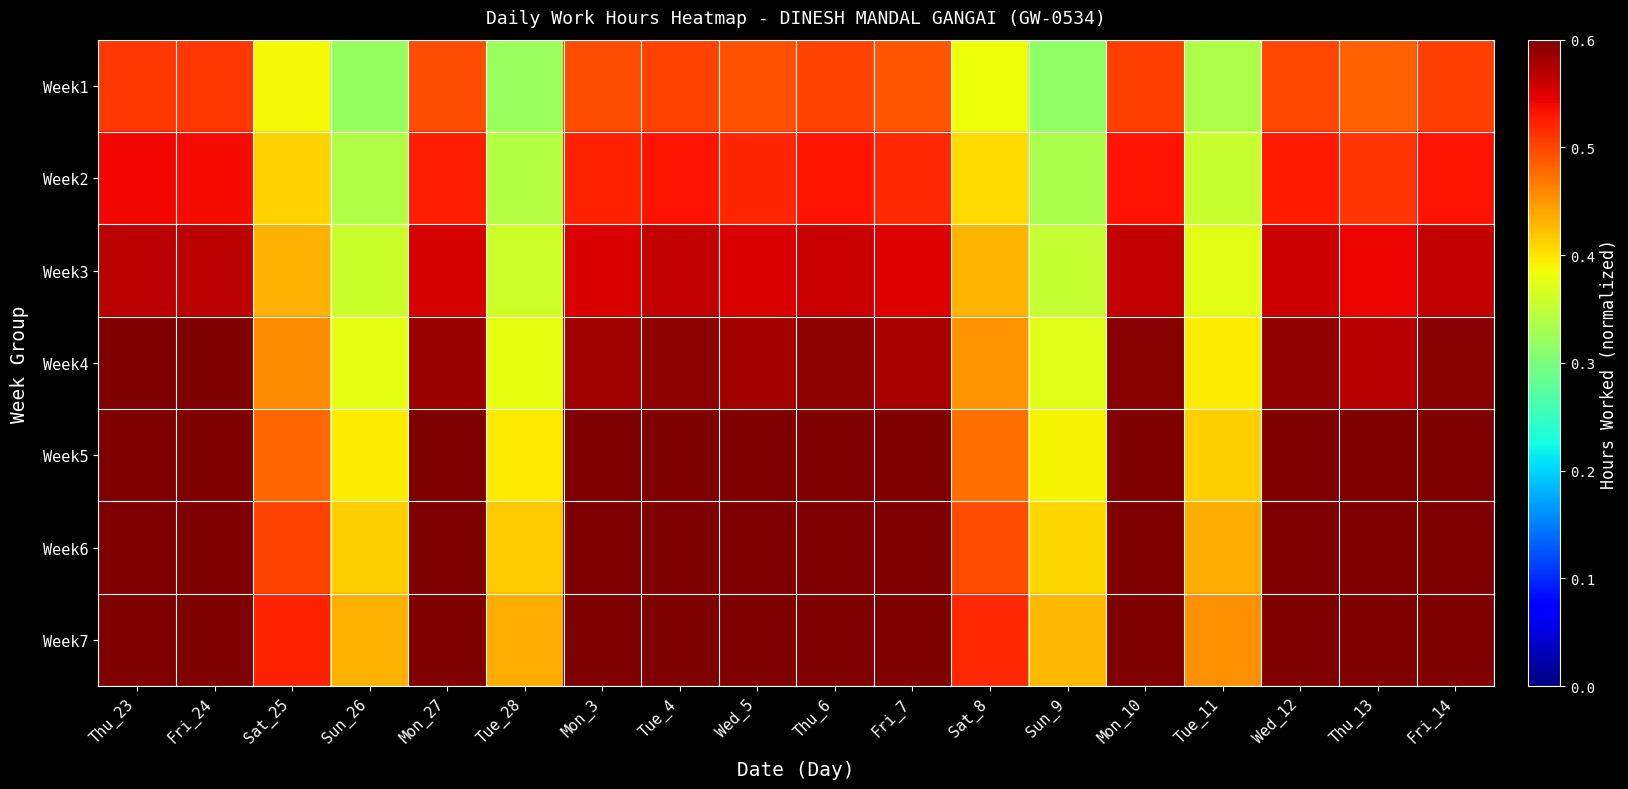

Reading right to left, transcribe all the data shown in this chart.

Week1: Fri_14=0.5	Thu_13=0.5	Wed_12=0.5	Tue_11=0.3	Mon_10=0.5	Sun_9=0.3	Sat_8=0.4	Fri_7=0.5	Thu_6=0.5	Wed_5=0.5	Tue_4=0.5	Mon_3=0.5	Tue_28=0.3	Mon_27=0.5	Sun_26=0.3	Sat_25=0.4	Fri_24=0.5	Thu_23=0.5
Week2: Fri_14=0.5	Thu_13=0.5	Wed_12=0.5	Tue_11=0.4	Mon_10=0.5	Sun_9=0.3	Sat_8=0.4	Fri_7=0.5	Thu_6=0.5	Wed_5=0.5	Tue_4=0.5	Mon_3=0.5	Tue_28=0.3	Mon_27=0.5	Sun_26=0.3	Sat_25=0.4	Fri_24=0.5	Thu_23=0.5
Week3: Fri_14=0.6	Thu_13=0.5	Wed_12=0.6	Tue_11=0.4	Mon_10=0.6	Sun_9=0.4	Sat_8=0.4	Fri_7=0.5	Thu_6=0.6	Wed_5=0.6	Tue_4=0.6	Mon_3=0.6	Tue_28=0.4	Mon_27=0.6	Sun_26=0.4	Sat_25=0.4	Fri_24=0.6	Thu_23=0.6
Week4: Fri_14=0.6	Thu_13=0.6	Wed_12=0.6	Tue_11=0.4	Mon_10=0.6	Sun_9=0.4	Sat_8=0.5	Fri_7=0.6	Thu_6=0.6	Wed_5=0.6	Tue_4=0.6	Mon_3=0.6	Tue_28=0.4	Mon_27=0.6	Sun_26=0.4	Sat_25=0.5	Fri_24=0.6	Thu_23=0.6
Week5: Fri_14=0.6	Thu_13=0.6	Wed_12=0.6	Tue_11=0.4	Mon_10=0.6	Sun_9=0.4	Sat_8=0.5	Fri_7=0.6	Thu_6=0.6	Wed_5=0.6	Tue_4=0.6	Mon_3=0.6	Tue_28=0.4	Mon_27=0.6	Sun_26=0.4	Sat_25=0.5	Fri_24=0.6	Thu_23=0.6
Week6: Fri_14=0.7	Thu_13=0.6	Wed_12=0.6	Tue_11=0.4	Mon_10=0.7	Sun_9=0.4	Sat_8=0.5	Fri_7=0.6	Thu_6=0.7	Wed_5=0.6	Tue_4=0.7	Mon_3=0.6	Tue_28=0.4	Mon_27=0.6	Sun_26=0.4	Sat_25=0.5	Fri_24=0.7	Thu_23=0.7
Week7: Fri_14=0.7	Thu_13=0.7	Wed_12=0.7	Tue_11=0.5	Mon_10=0.7	Sun_9=0.4	Sat_8=0.5	Fri_7=0.7	Thu_6=0.7	Wed_5=0.7	Tue_4=0.7	Mon_3=0.7	Tue_28=0.4	Mon_27=0.7	Sun_26=0.4	Sat_25=0.5	Fri_24=0.7	Thu_23=0.7